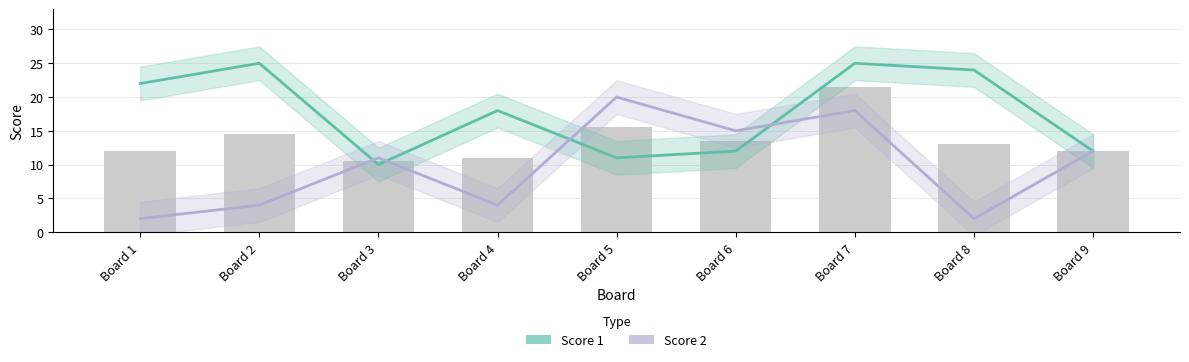

What is the sum of all Score 1 values?

159